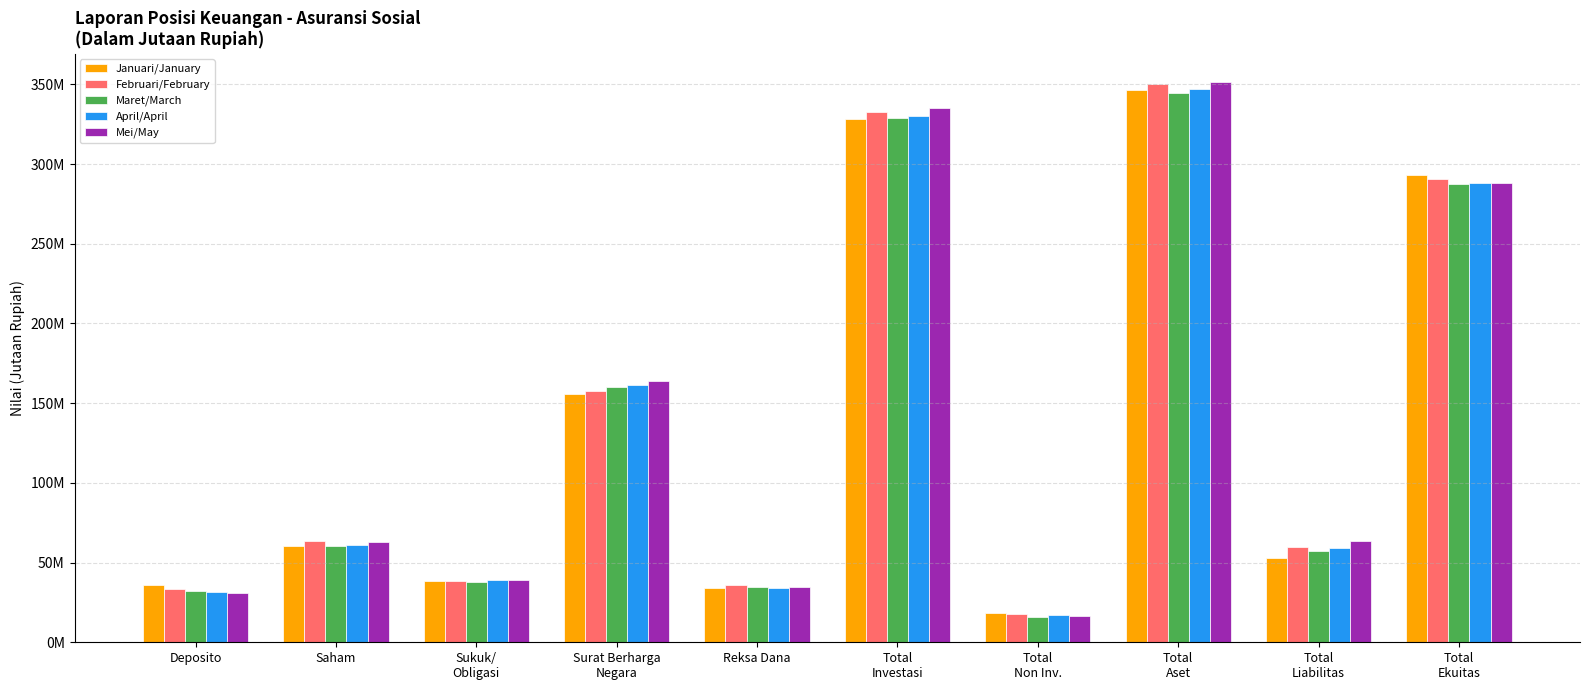

Reading right to left, extract all data points from this chart.

Januari/January: 293394477.5	53096643.6	346491121.1	18311588.9	328179532.3	34036072.3	155876565.9	38685028.2	60442672.5	36234922.3
Februari/February: 290445968.2	59802528.4	350248496.7	17805962.6	332442534.0	36114091.7	157464946.4	38402412.1	63630242.7	33677905.4
Maret/March: 287349575.5	57415274.1	344764849.6	16047163.9	328717685.6	34752650.1	160147756.4	38113676.0	60237298.7	32327200.0
April/April: 287971727.8	59059459.2	347031187.0	17100157.8	329931029.2	34154250.9	161224047.1	38844605.1	61250145.1	31331459.1
Mei/May: 288356431.5	63270196.6	351626628.1	16241928.5	335384699.7	34866812.1	164213016.9	39224329.0	63018819.5	30939871.6